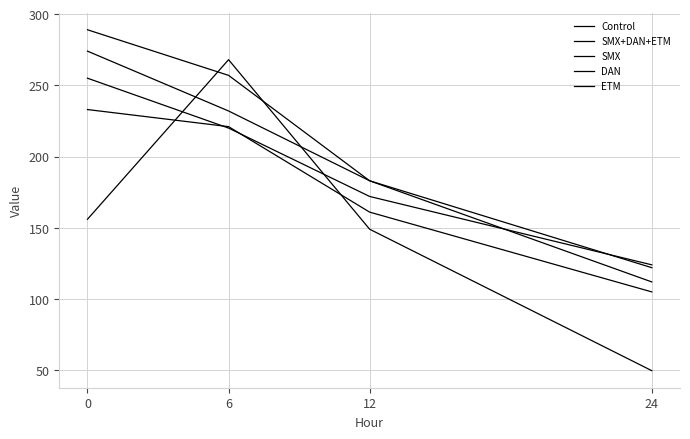

What is the value of the SMX point at the 2nd from the left?

257.0